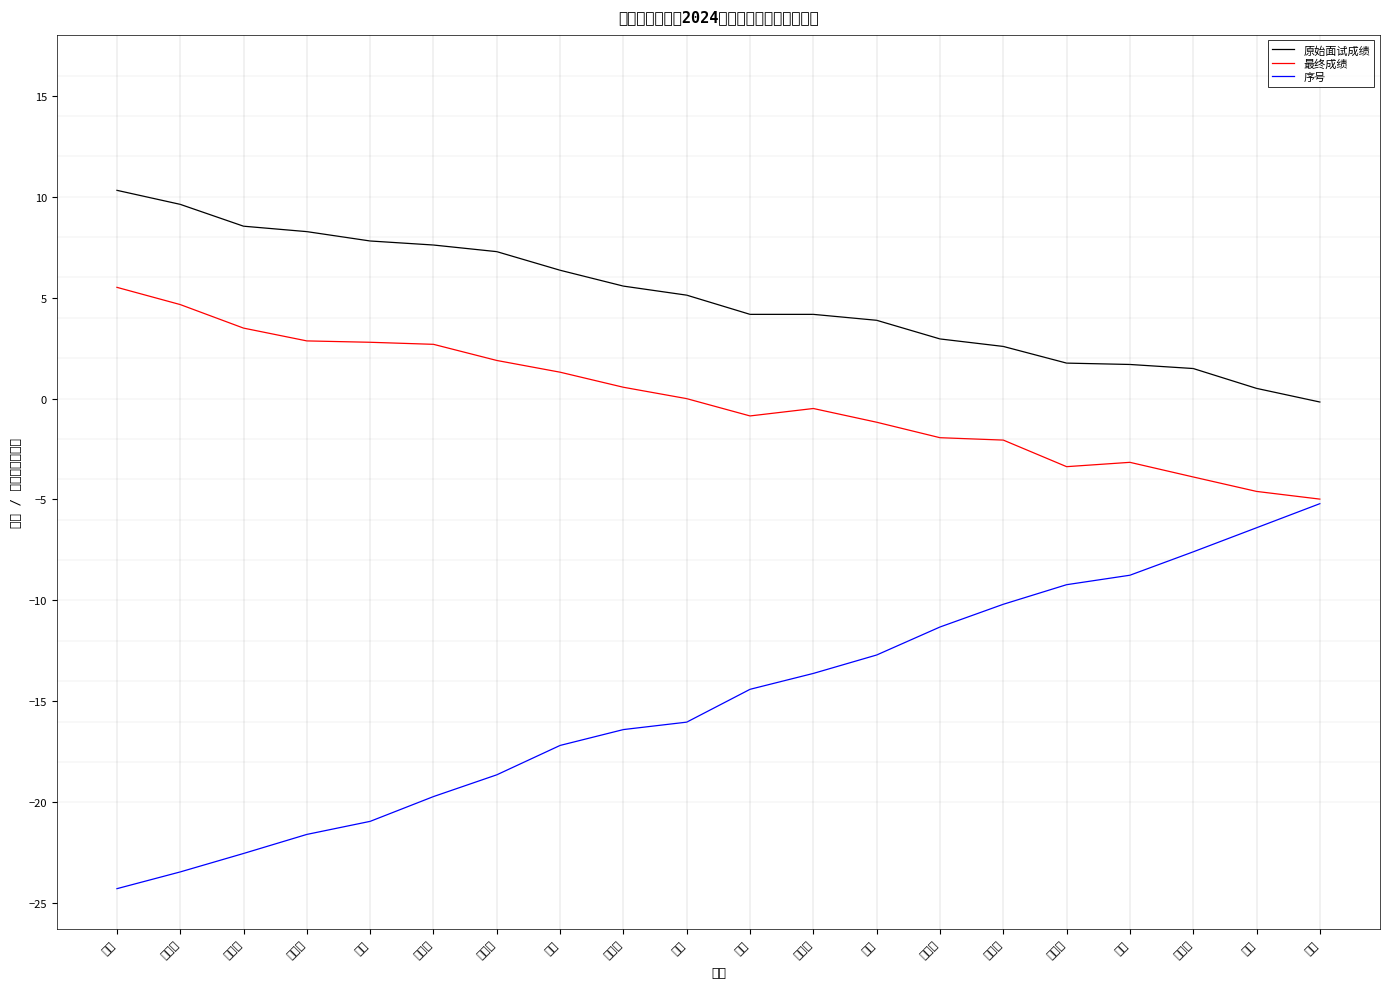

Reading right to left, transcribe all the data shown in this chart.

原始面试成绩: -0.2	0.5	1.5	1.7	1.8	2.6	3.0	3.9	4.2	4.2	5.1	5.6	6.4	7.3	7.6	7.8	8.3	8.5	9.6	10.3
最终成绩: -5.0	-4.6	-3.9	-3.2	-3.4	-2.1	-1.9	-1.2	-0.5	-0.9	-0.0	0.6	1.3	1.9	2.7	2.8	2.9	3.5	4.7	5.5
序号: -5.2	-6.4	-7.6	-8.8	-9.2	-10.2	-11.3	-12.7	-13.6	-14.4	-16.0	-16.4	-17.2	-18.6	-19.7	-20.9	-21.6	-22.5	-23.4	-24.3